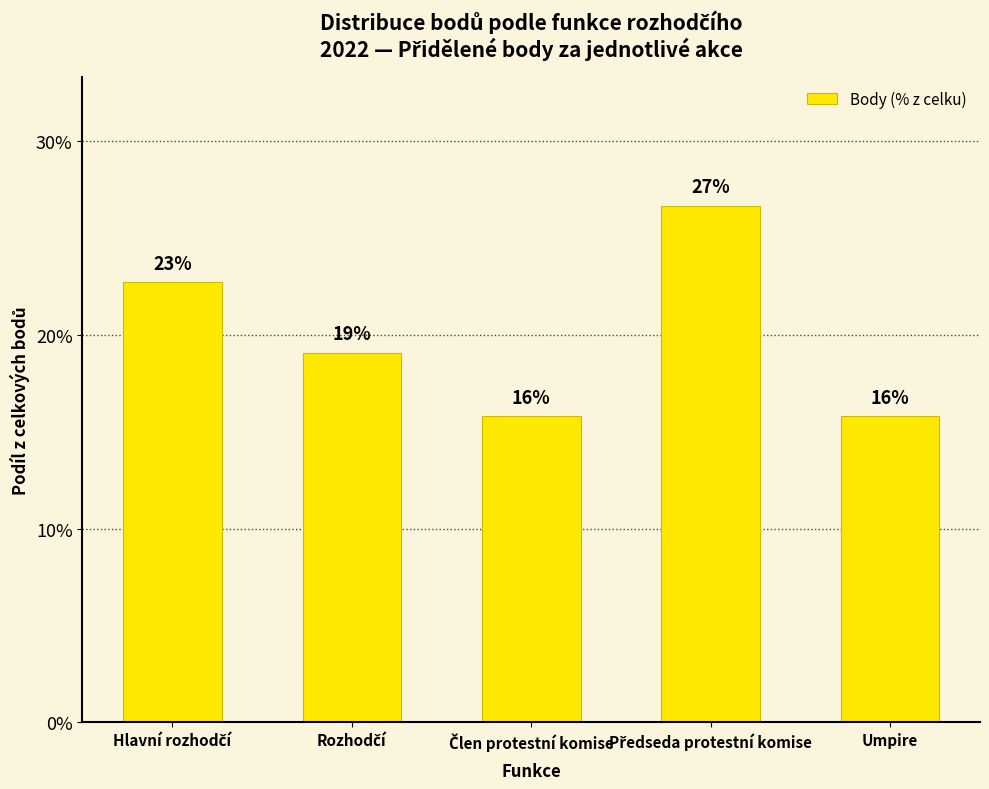

How many bars are there in total?

5